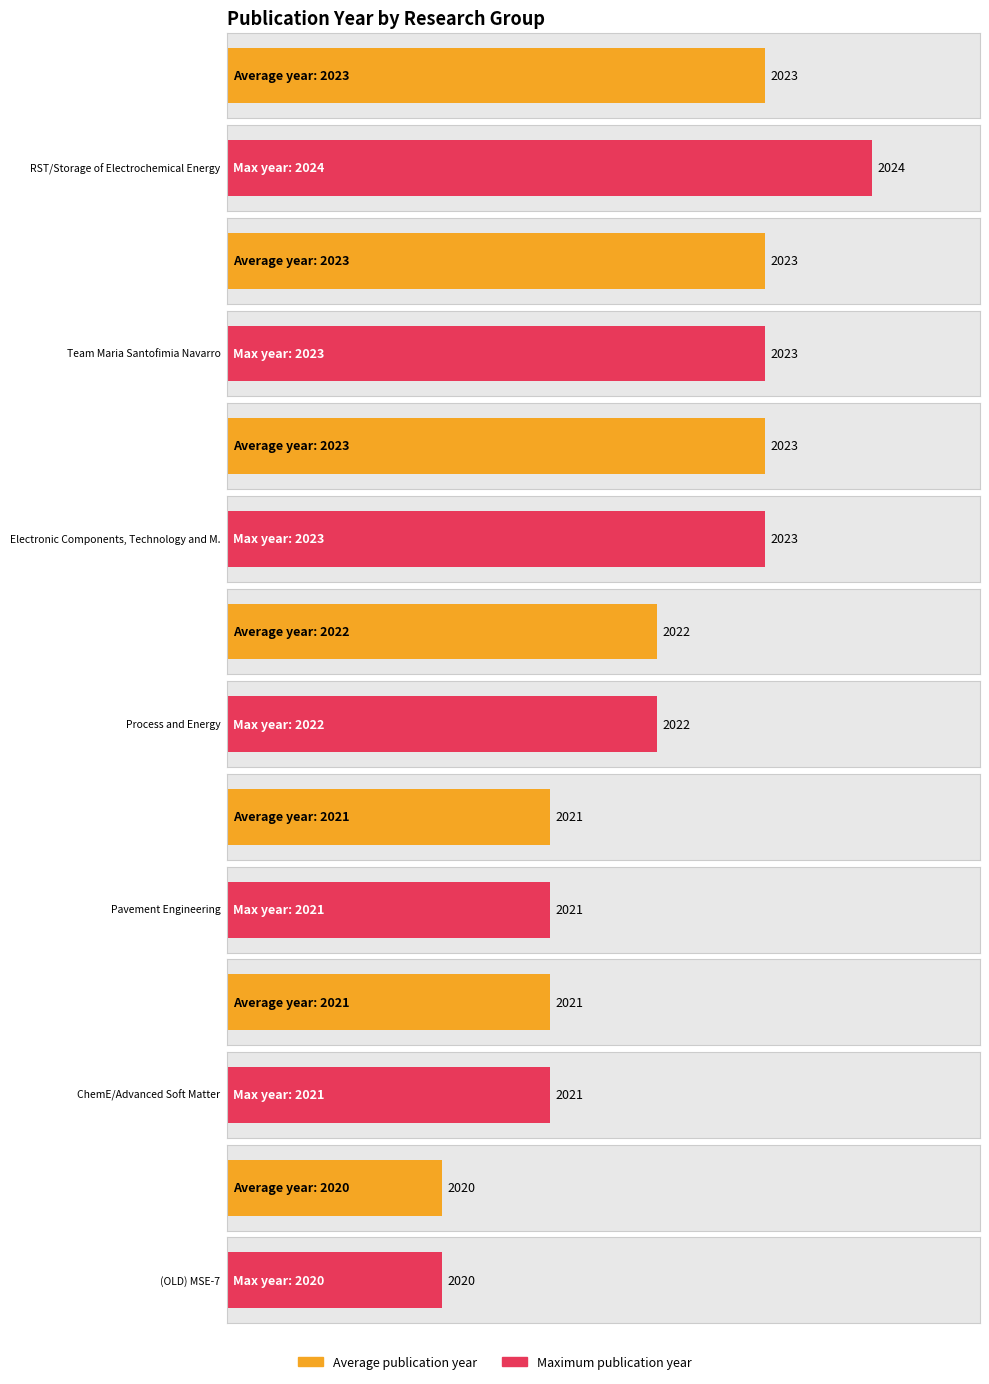

Does the chart contain stacked bars?

No